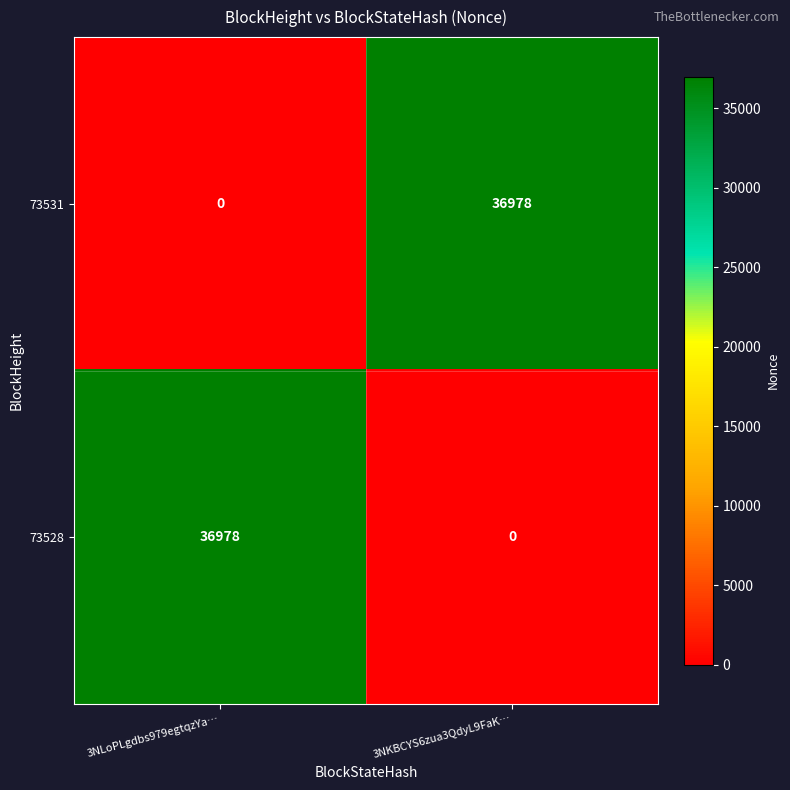

What is the sum of the 73528 values at 3NKBCYS6zua3QdyL9FaK… and 3NLoPLgdbs979egtqzYa…?

36978